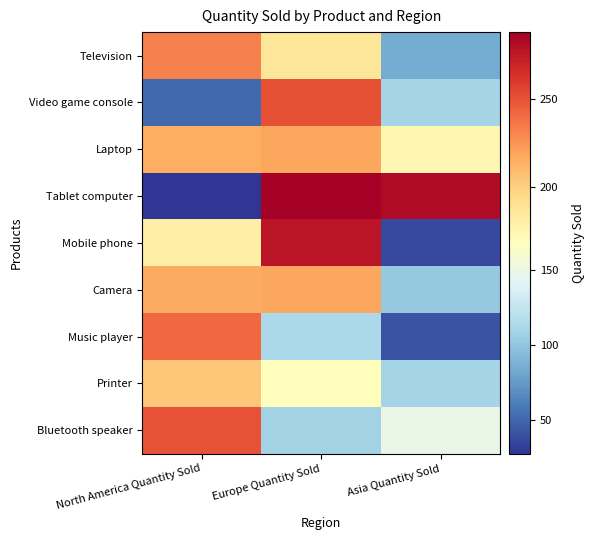

Rank the series by their maximum value, from highest to lowest.

Tablet computer, Mobile phone, Video game console, Bluetooth speaker, Music player, Television, Laptop, Camera, Printer